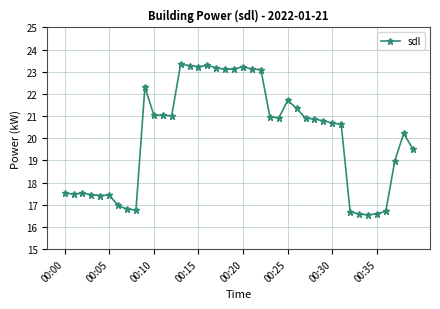

How many data points are above 20?

24